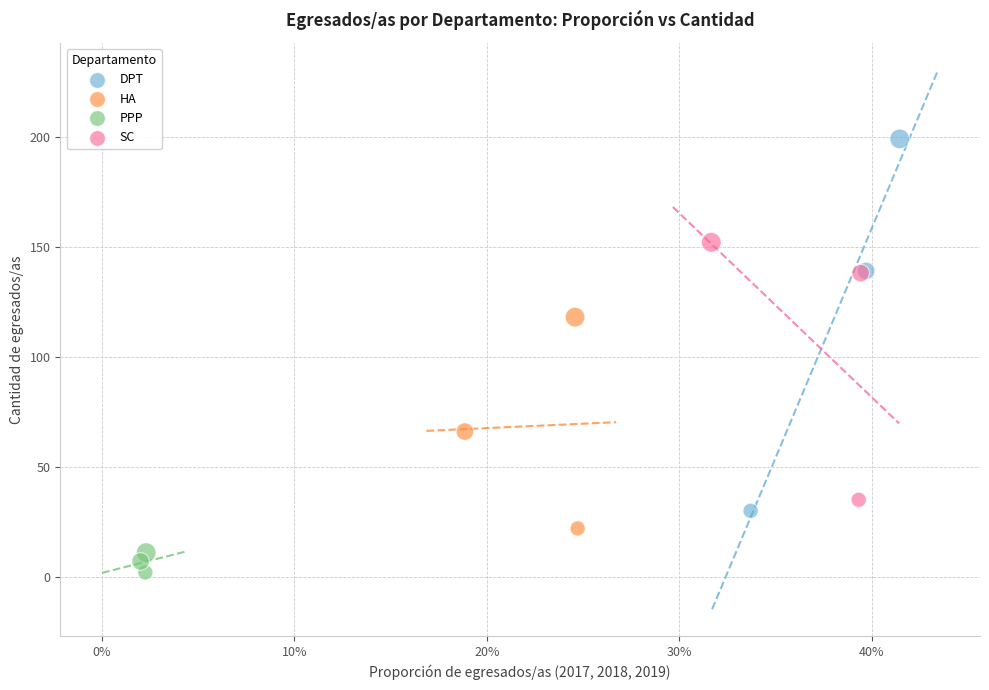

What are all the series names shown in the legend?

DPT, HA, PPP, SC